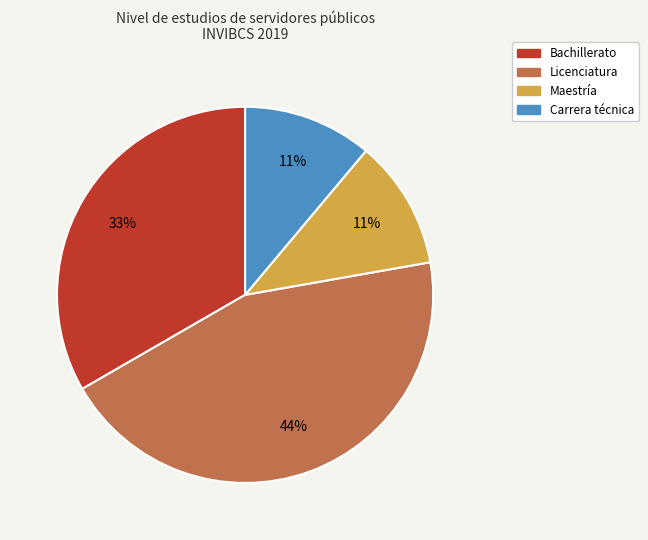

What is the largest slice in the pie chart?

Licenciatura